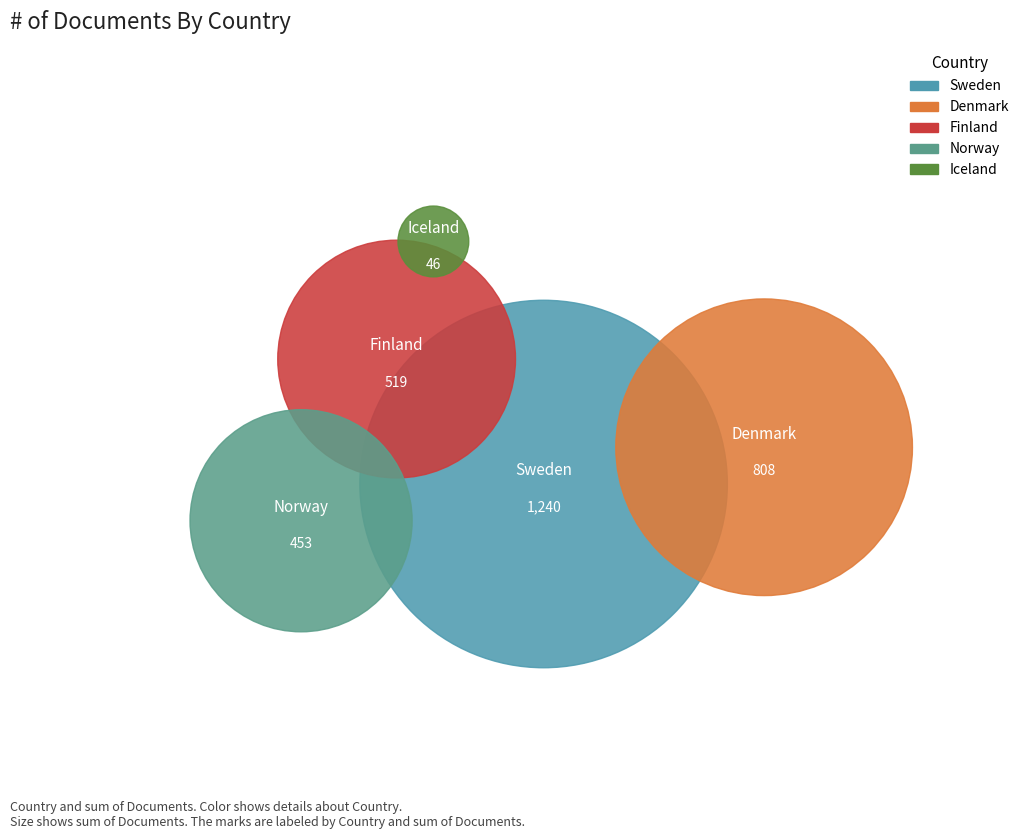

The Sweden slice represents 33% of the pie. True or false?

False